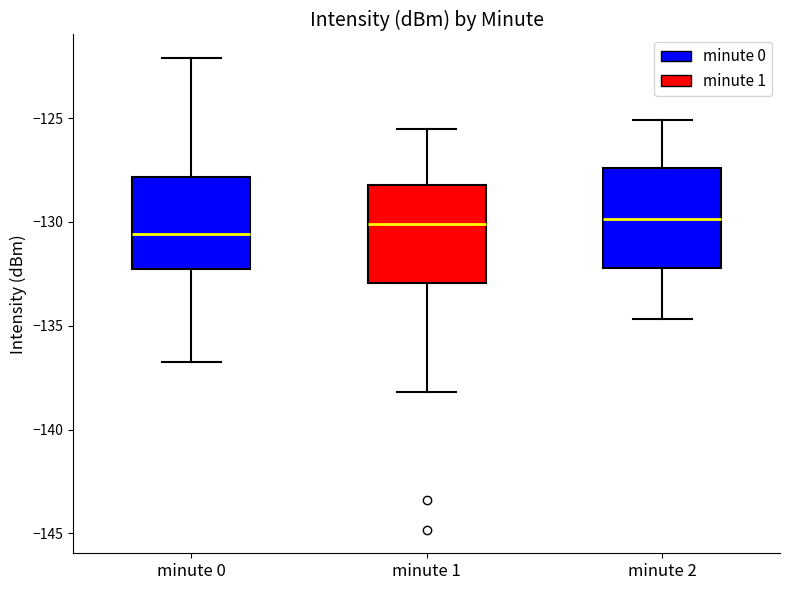

Where does the upper whisker of the box for minute 0 end on the y-axis? The values are not printed on the chart, so give them approximately, as read against the axis.

-122.0